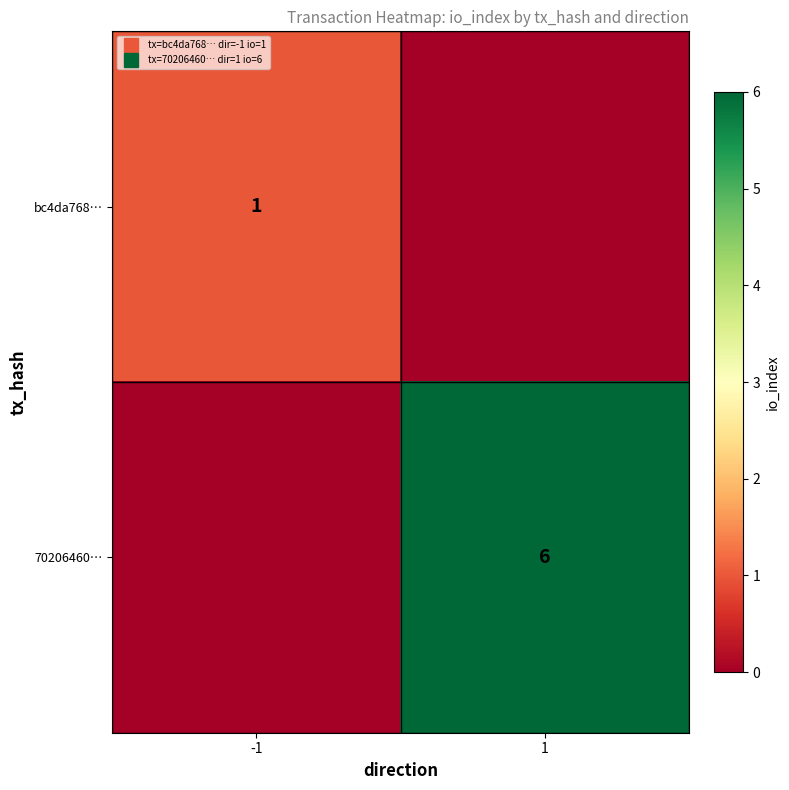

Which series has the largest range (max minus min)?

70206460…